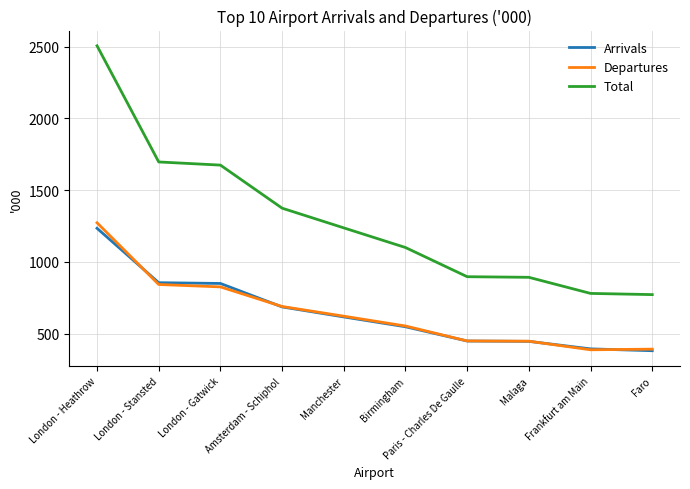

What is the sum of the Arrivals values at Manchester and Amsterdam - Schiphol?

1301.0